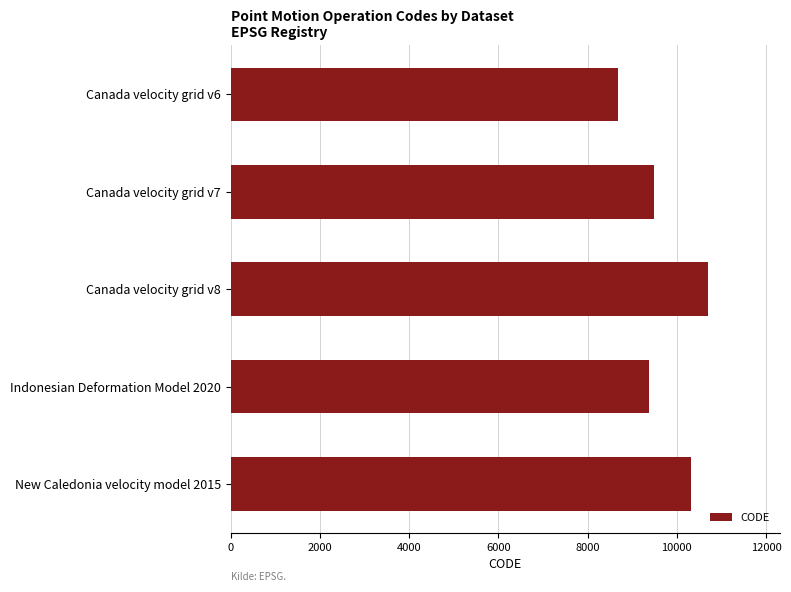

Reading bottom to top, extract all data points from this chart.

10323	9375	10707	9483	8676